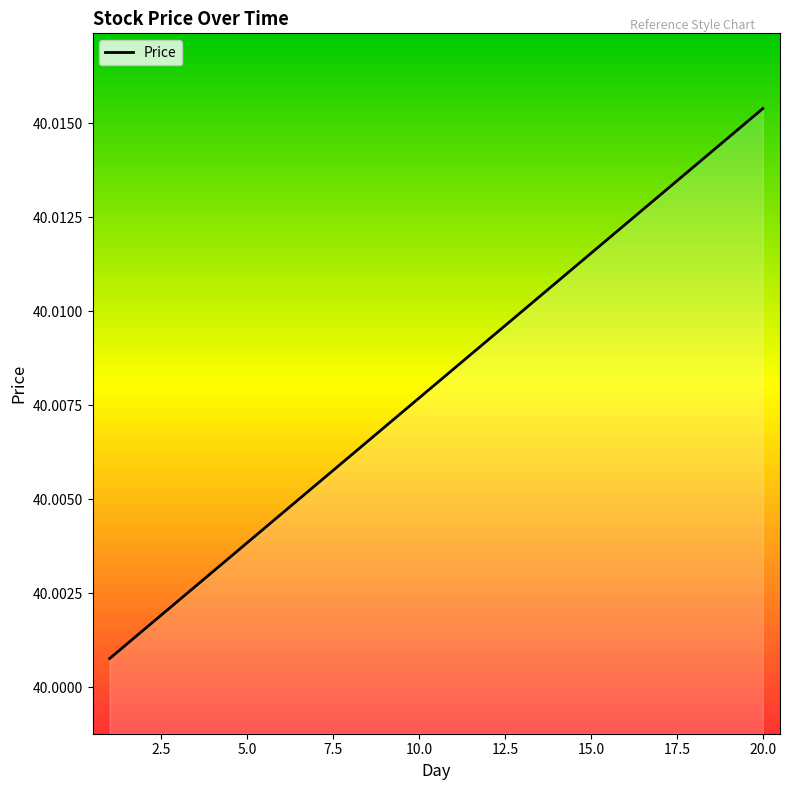

What is the greatest value displayed?

40.0